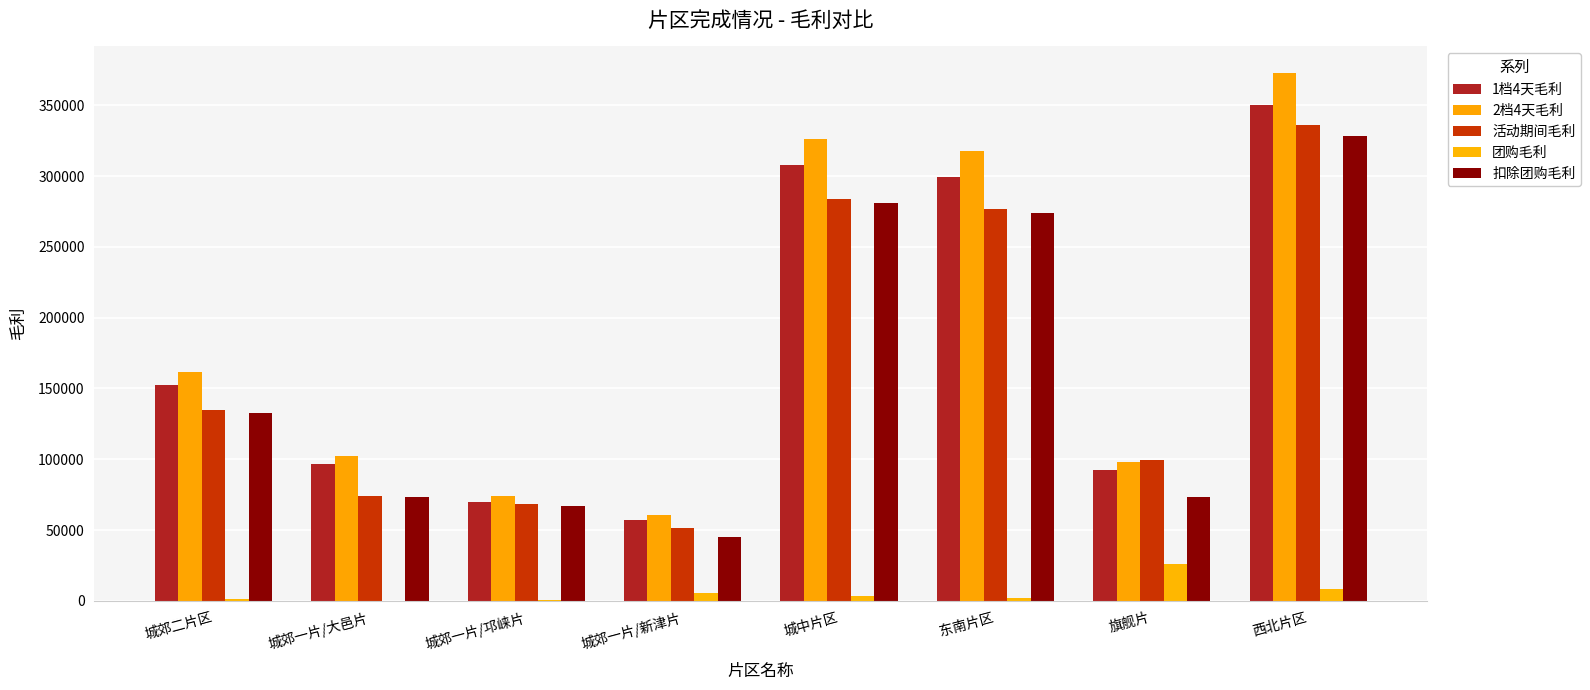

Which series has the largest total across all categories?

2档4天毛利